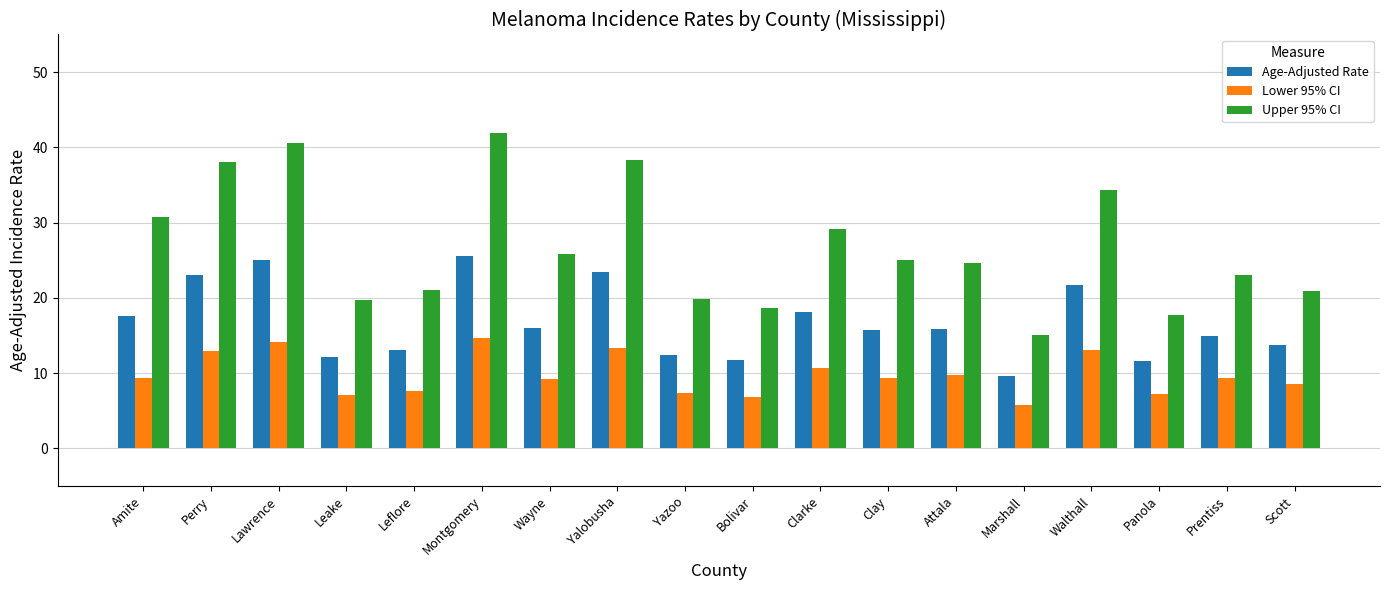

Rank the series by their maximum value, from highest to lowest.

Upper 95% CI, Age-Adjusted Rate, Lower 95% CI